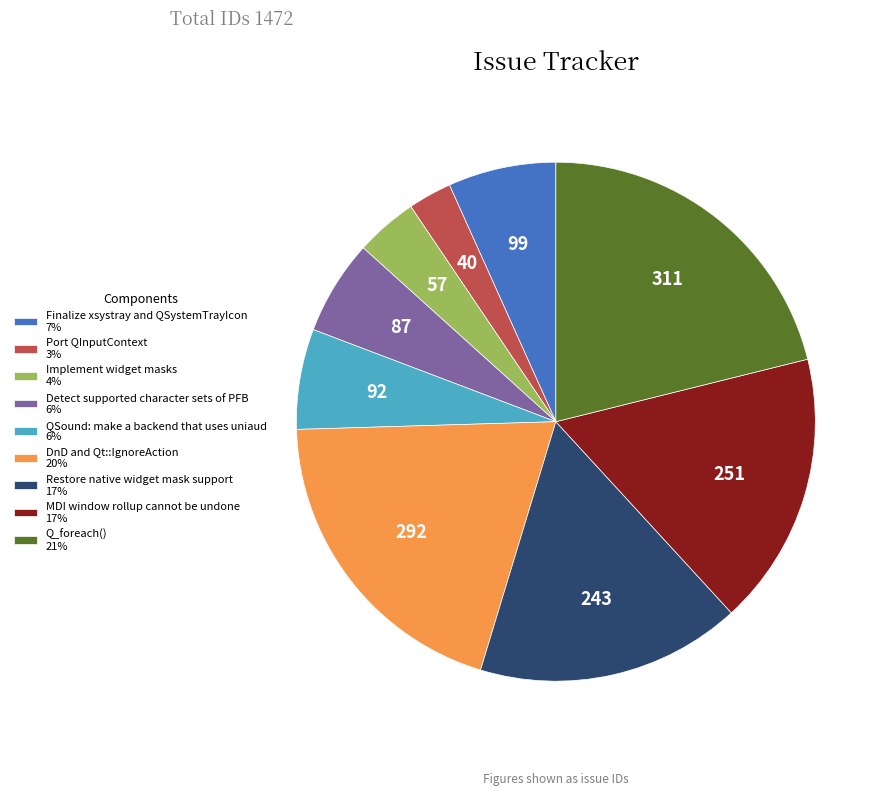

Is it true that MDI window rollup cannot be undone is 8% of the pie?

False